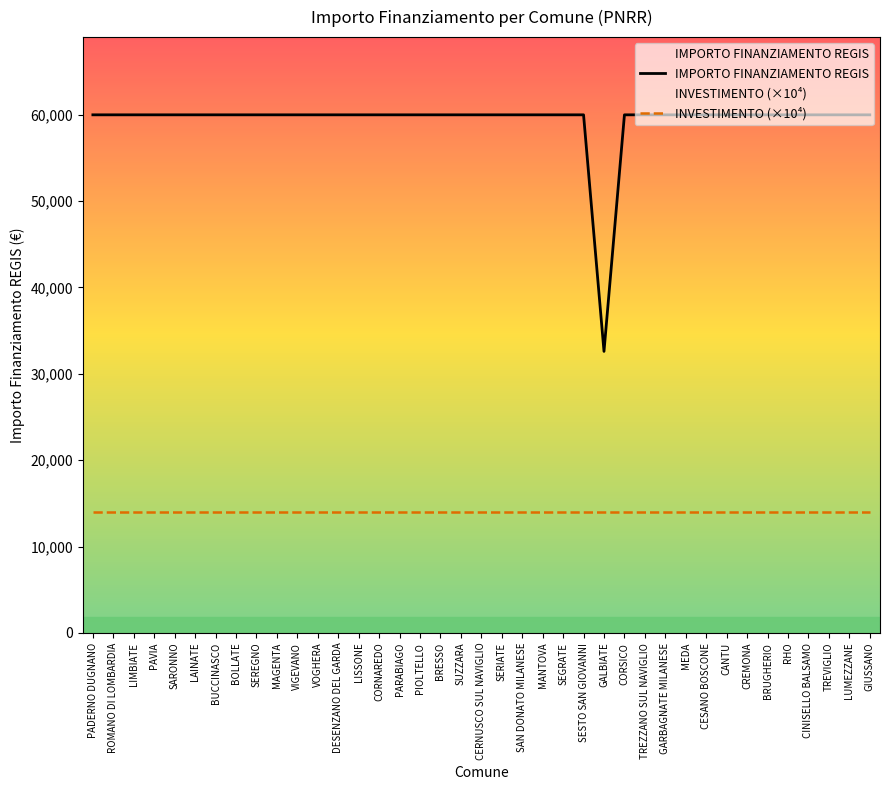

Rank the series by their average value, from highest to lowest.

IMPORTO FINANZIAMENTO REGIS, INVESTIMENTO (×10⁴)